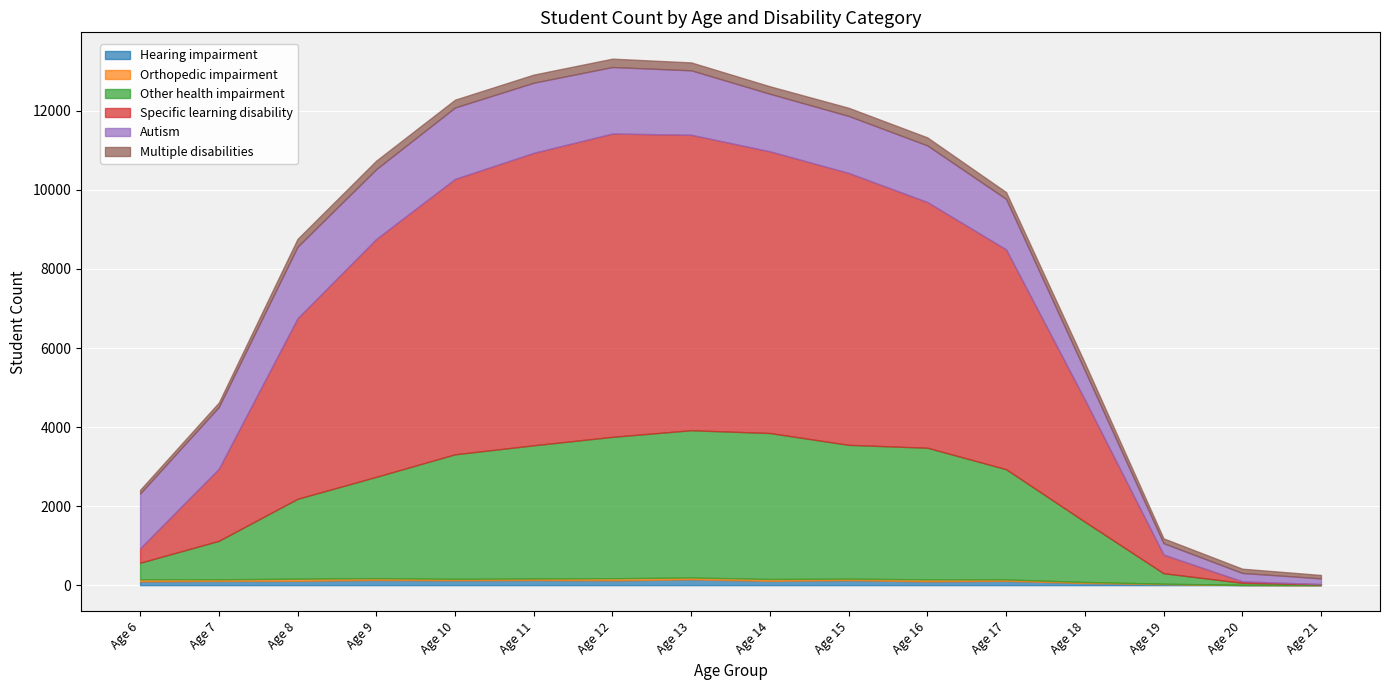

At which label does Orthopedic impairment first exceed 42?

Age 6